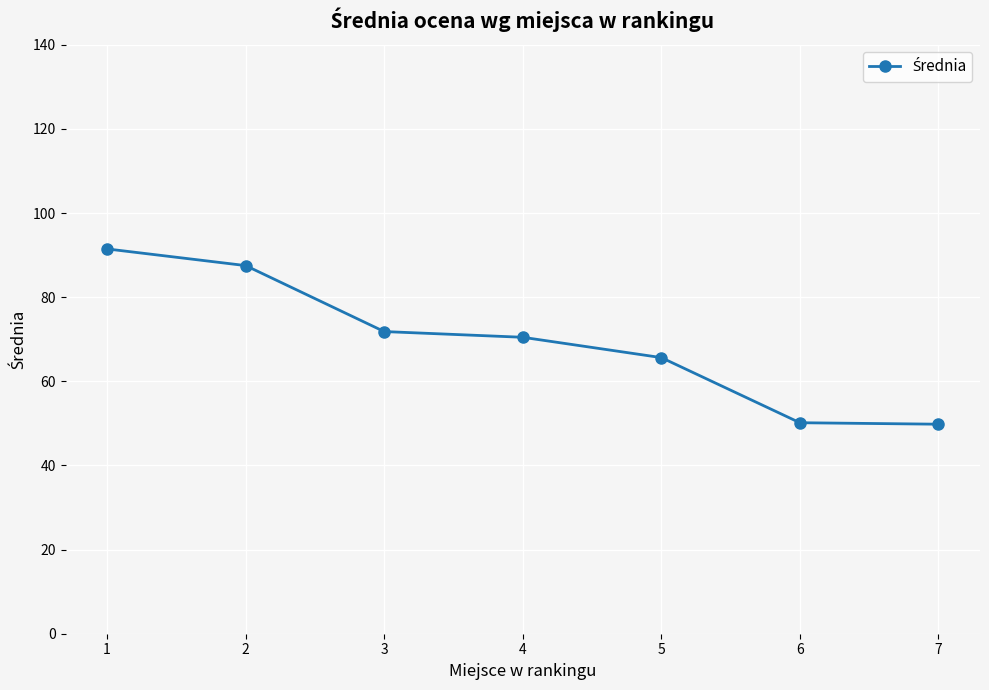

What is the sum of the values at 7 and 4?

120.3